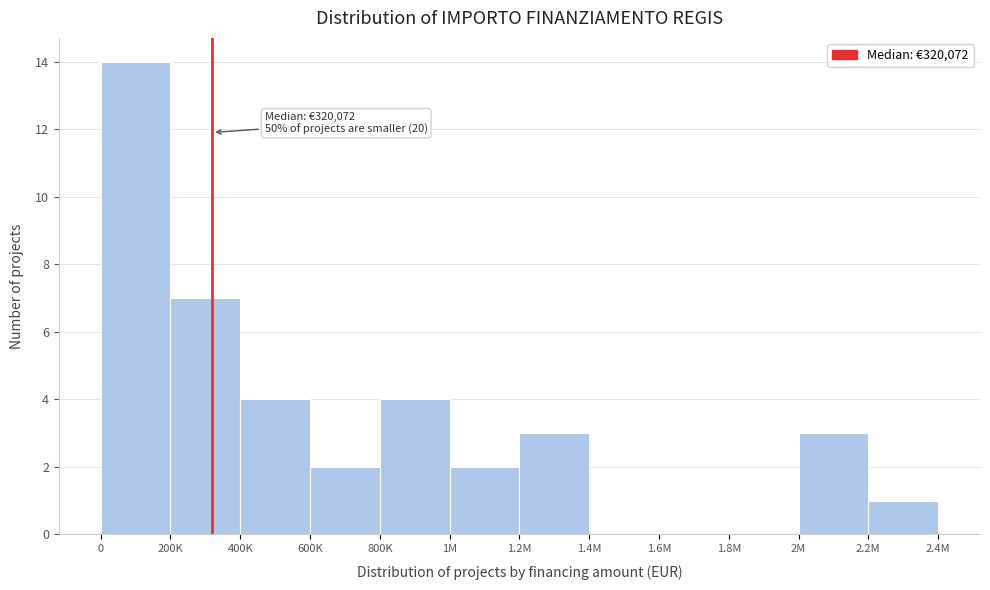

Reading left to right, list all the values displayed in this chart.

0=14	200K=7	400K=4	600K=2	800K=4	1M=2	1.2M=3	1.4M=0	1.6M=0	1.8M=0	2M=3	2.2M=1